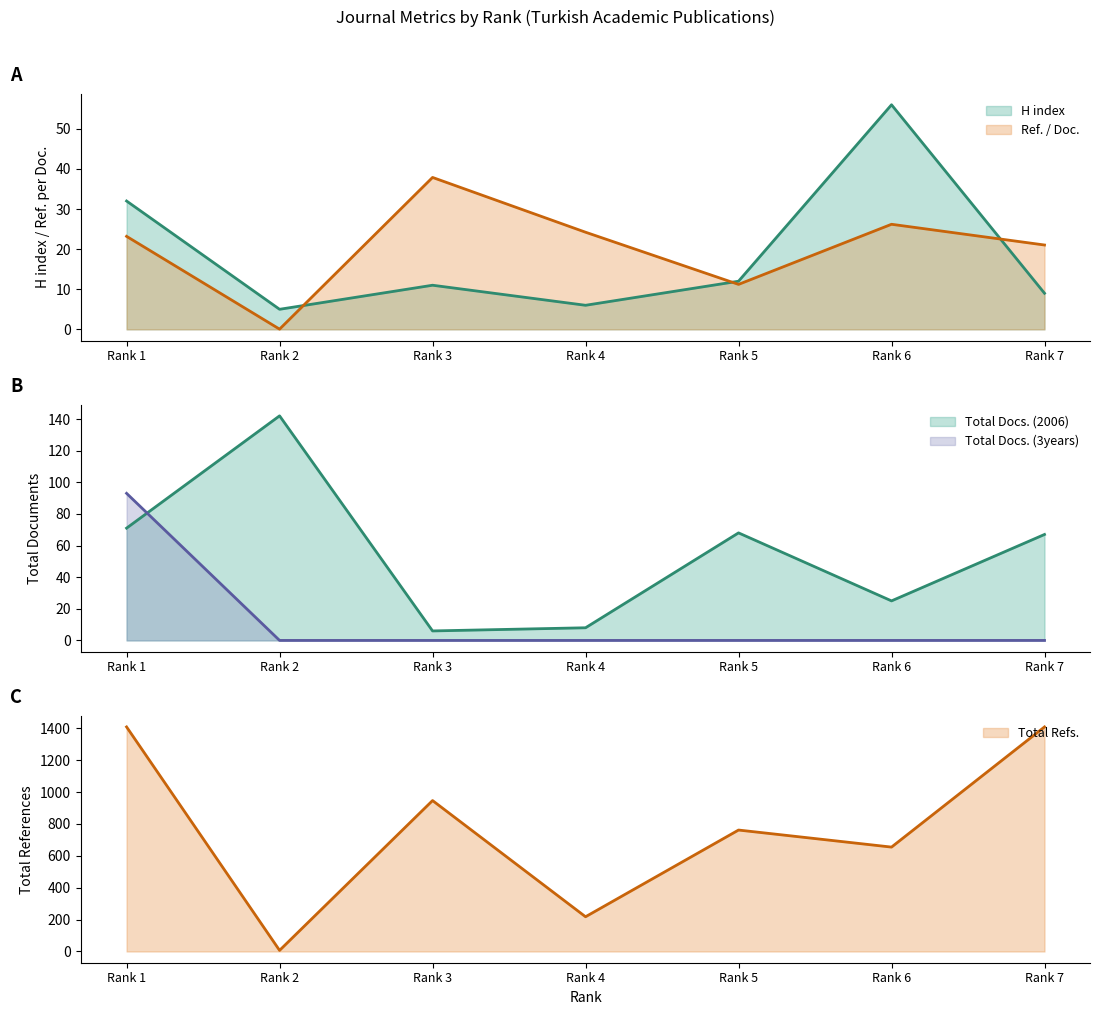

Is it true that Total Refs. equals 762.0 at Rank 5?

True